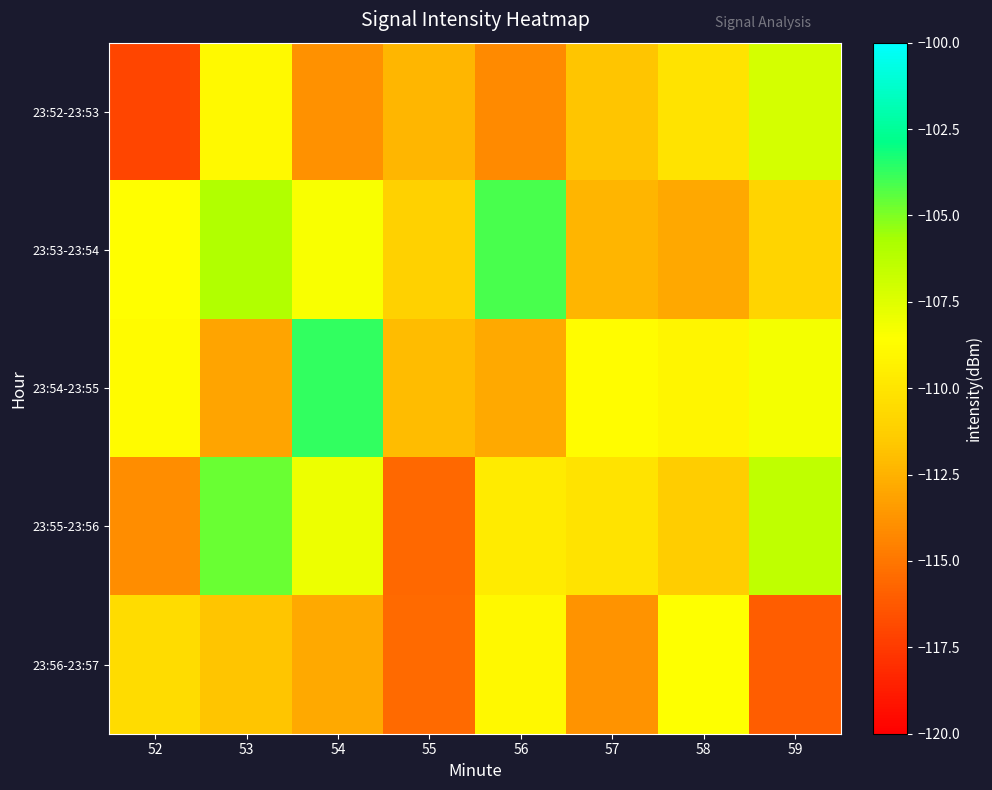

Reading left to right, list all the values displayed in this chart.

23:52-23:53: 52=-117.1	53=-108.9	54=-113.8	55=-112.3	56=-114.2	57=-111.7	58=-110.1	59=-107.2
23:53-23:54: 52=-108.7	53=-106.0	54=-108.4	55=-111.1	56=-104.1	57=-112.4	58=-112.9	59=-110.9
23:54-23:55: 52=-108.8	53=-113.1	54=-103.7	55=-112.1	56=-112.8	57=-108.7	58=-109.1	59=-108.2
23:55-23:56: 52=-114.0	53=-104.6	54=-108.0	55=-115.6	56=-109.7	57=-110.1	58=-111.4	59=-106.4
23:56-23:57: 52=-110.5	53=-111.7	54=-112.9	55=-115.5	56=-109.0	57=-113.8	58=-108.6	59=-116.1